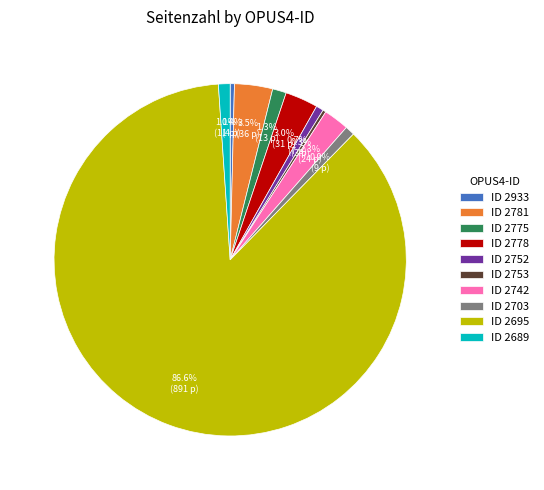

Which category has the biggest portion of the pie?

ID 2695